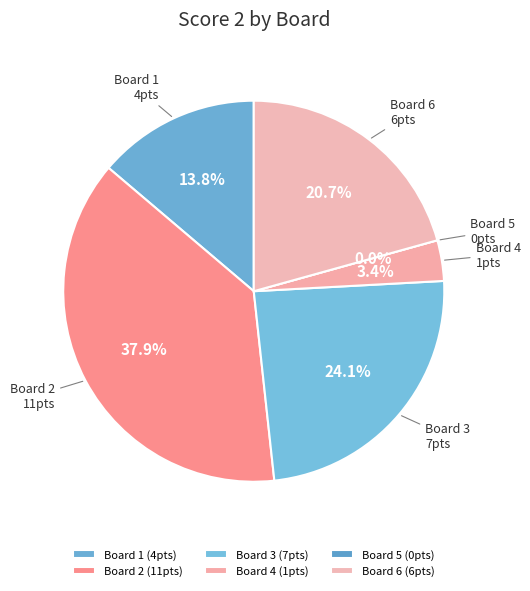

To the nearest percent, what is the combined percentage of 4 and 3?

28%